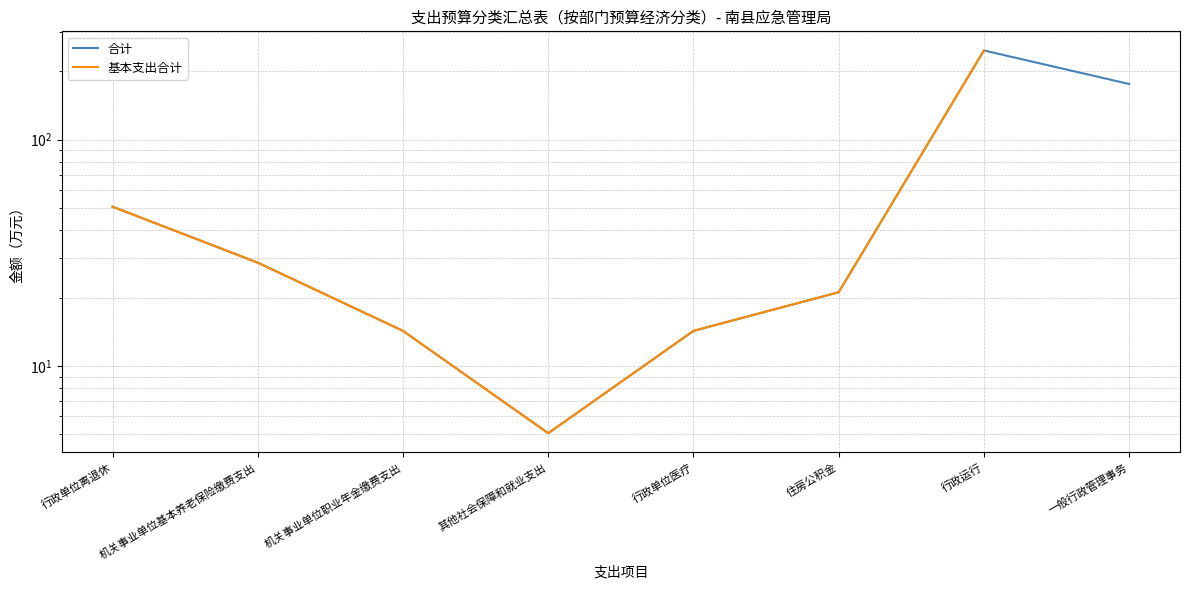

Between 机关事业单位基本养老保险缴费支出 and 住房公积金, which series saw the biggest shift?

合计